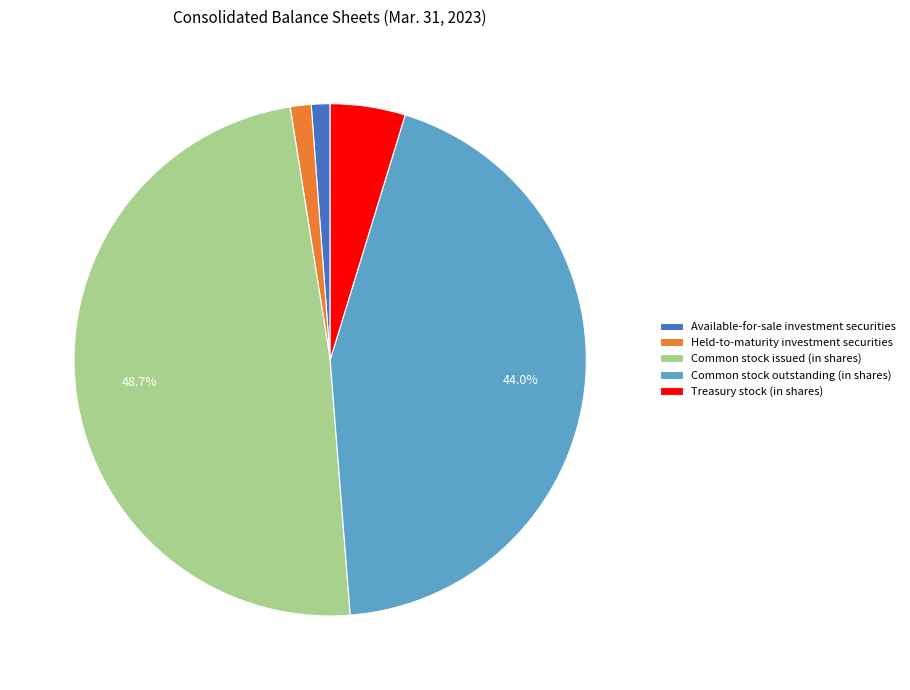

How many slices are in this pie chart?

5